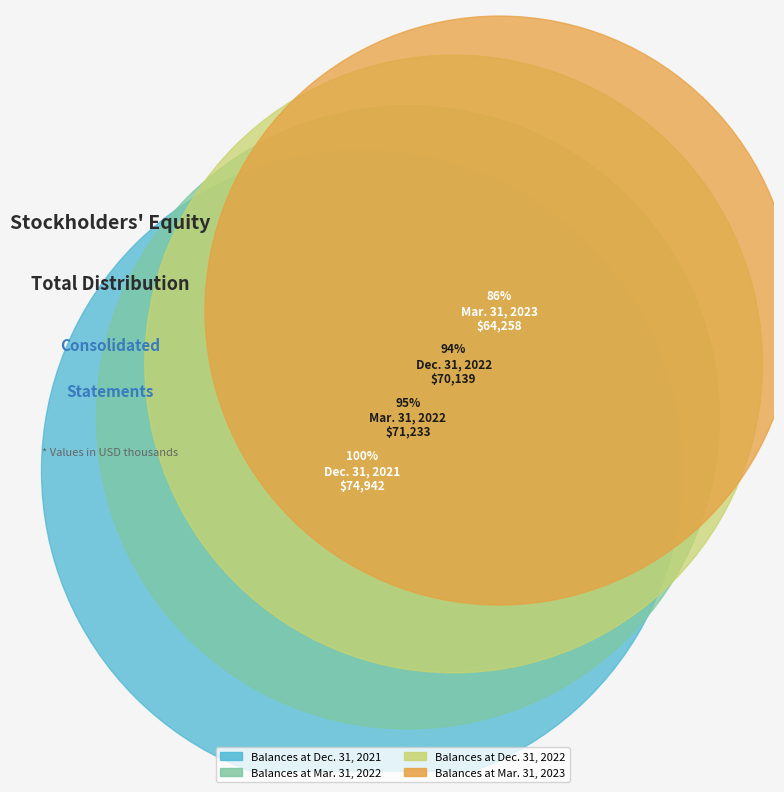

What is the change in value from Balances at Dec. 31, 2022 to Balances at Mar. 31, 2023?

-5881